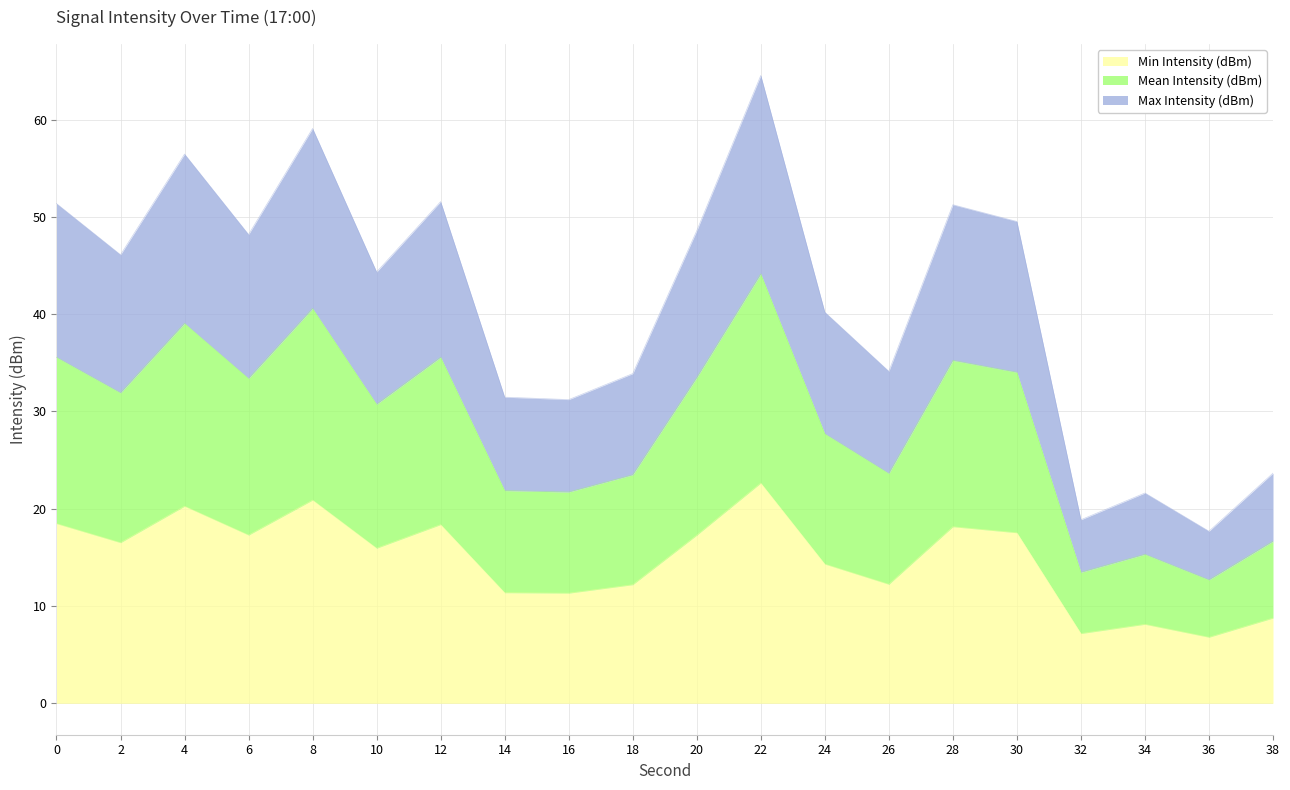

At how many categories does at least one series exceed 47?

9